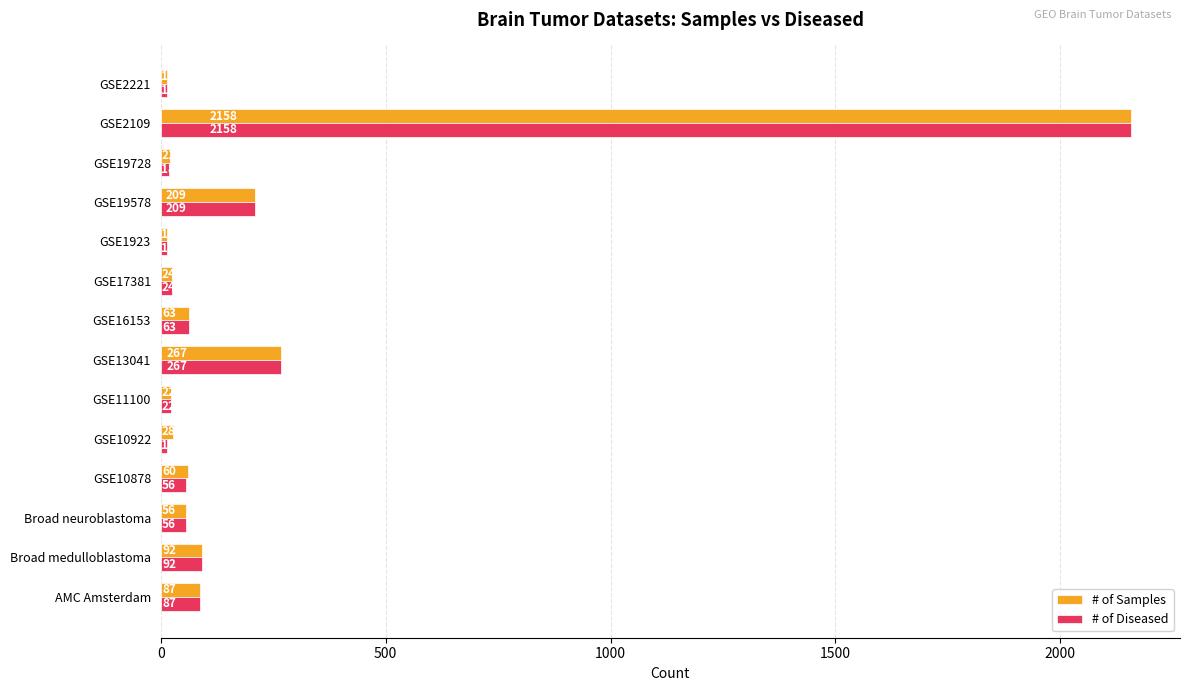

Which category has the highest value across all series?

GSE2109